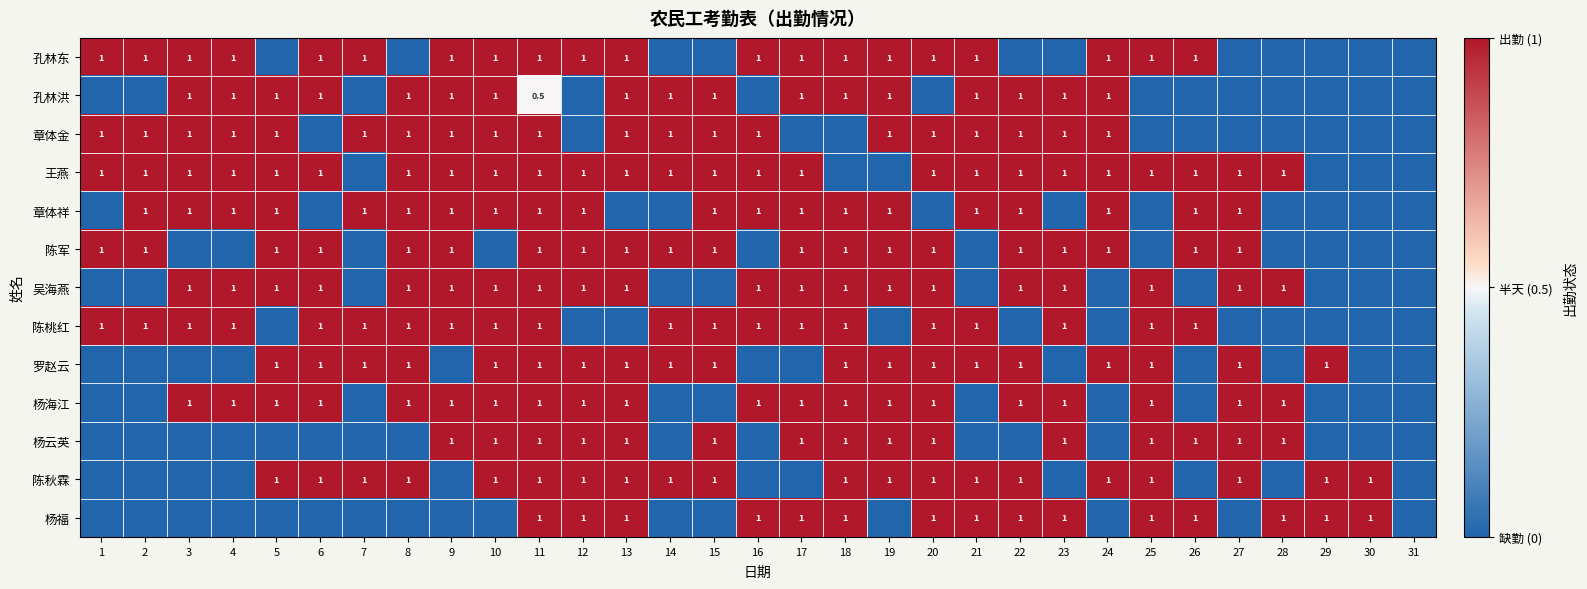

Is it true that 罗赵云 equals 1.0 at 27?

True